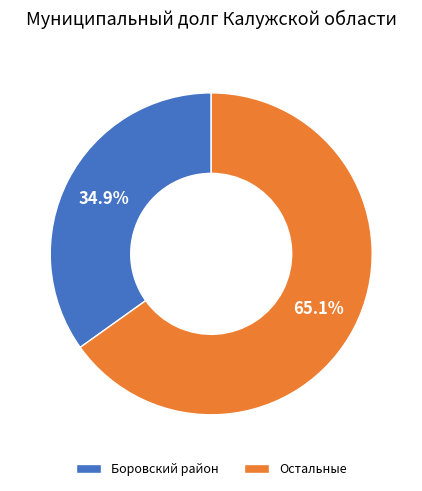

Count the number of slices in the pie.

2